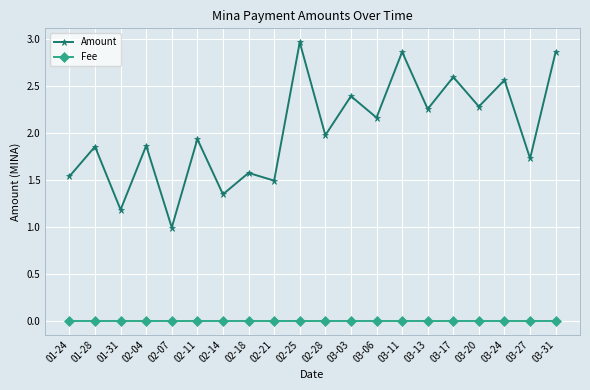

Where is Amount nearest to the value 1?

02-07